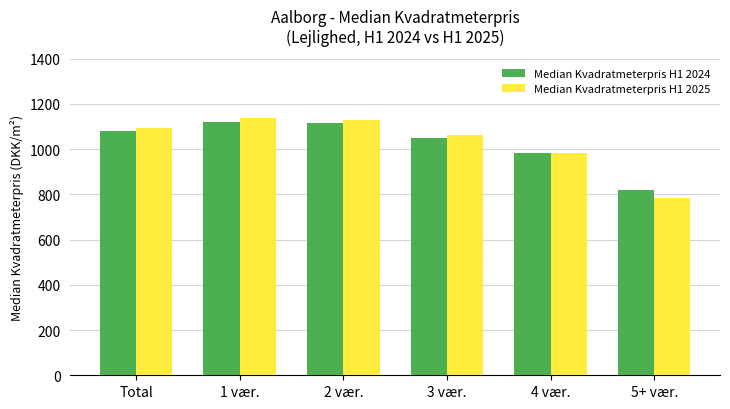

What is the label of the 1st bar from the left?

Total